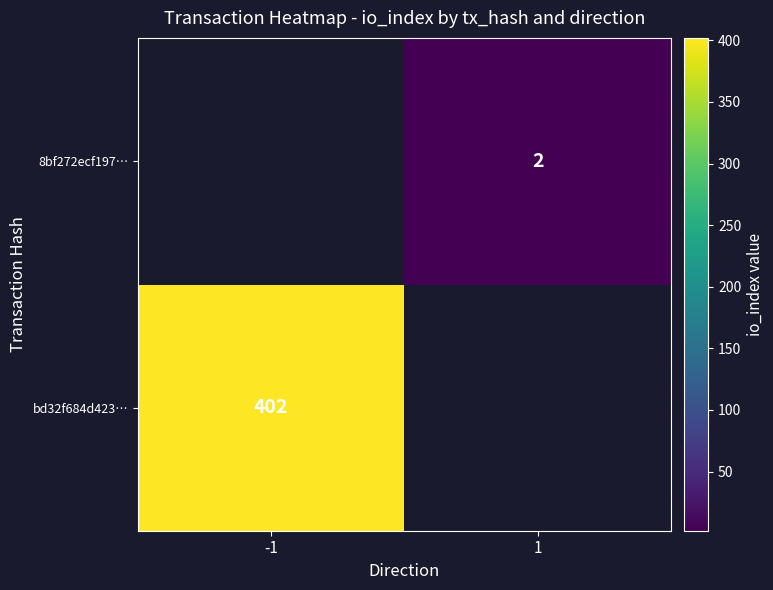

How many distinct data groups are displayed?

2